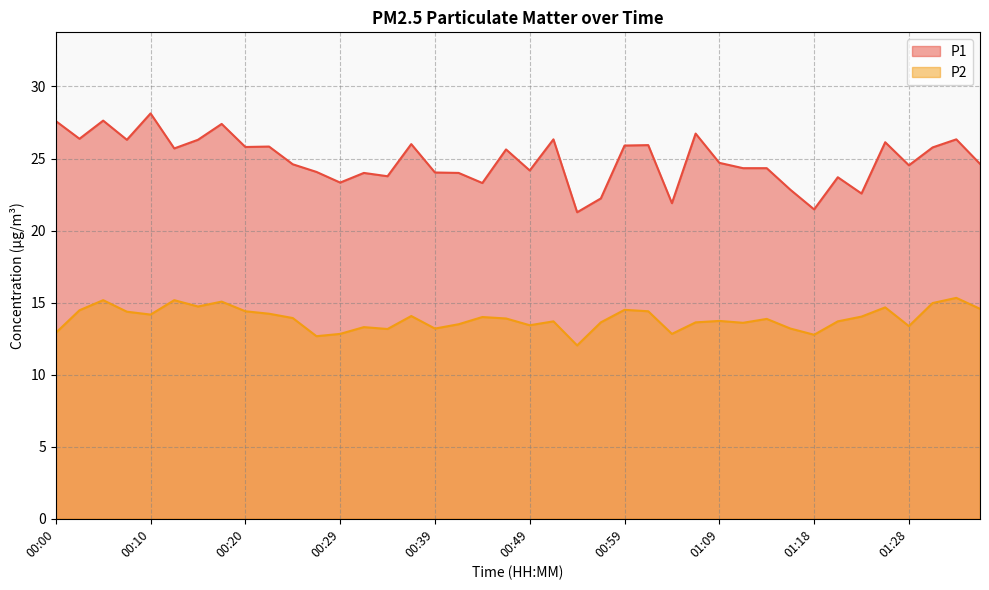

True or false: P1 has a value of 24.6 at 00:25.

True